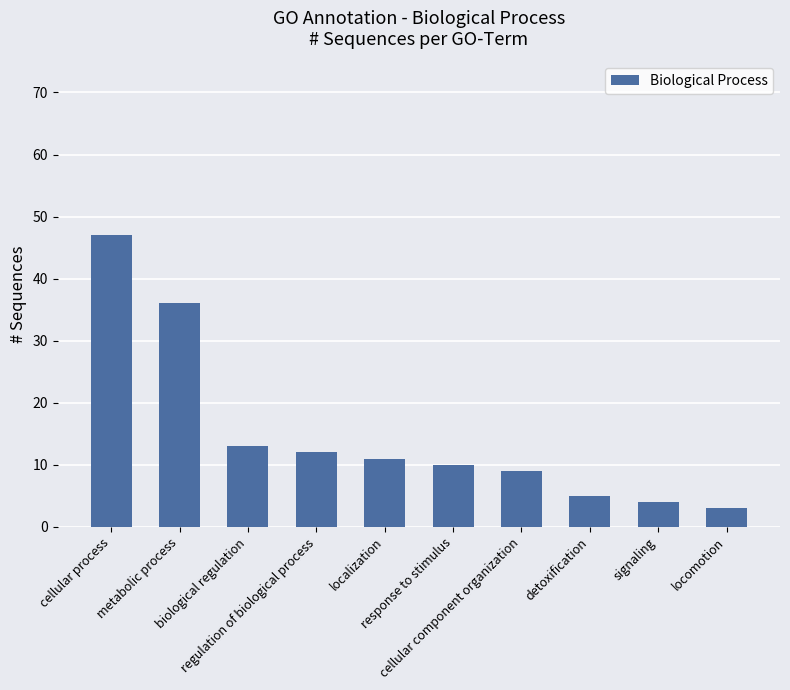

How many data points does each series have?

10